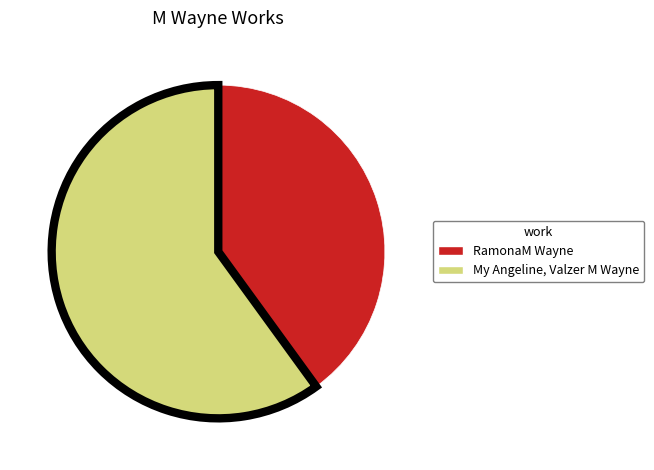

Does My Angeline, Valzer M Wayne represent more than half of the total?

Yes